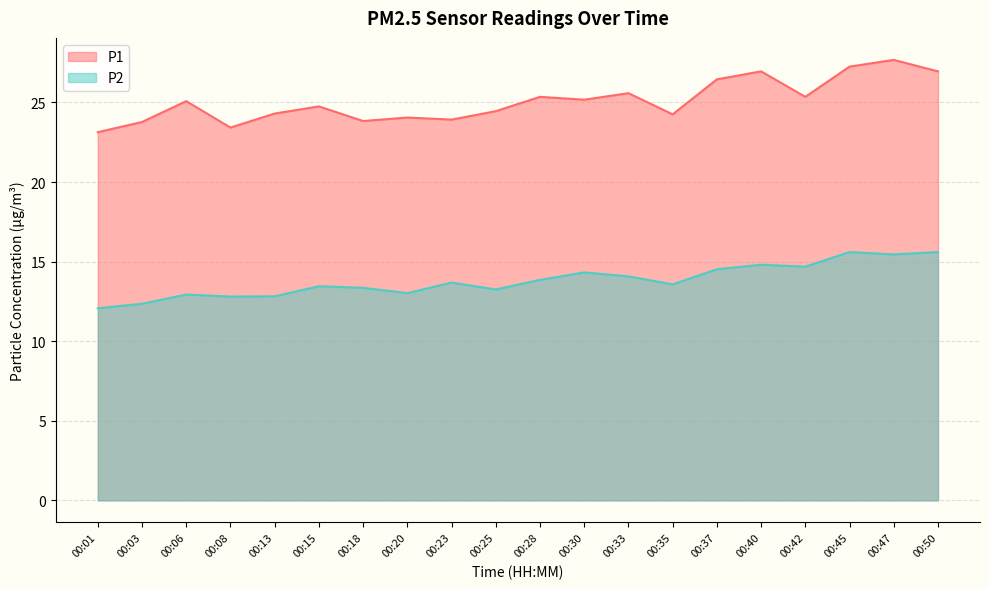

Is it true that P2 equals 15.6 at 00:45?

True